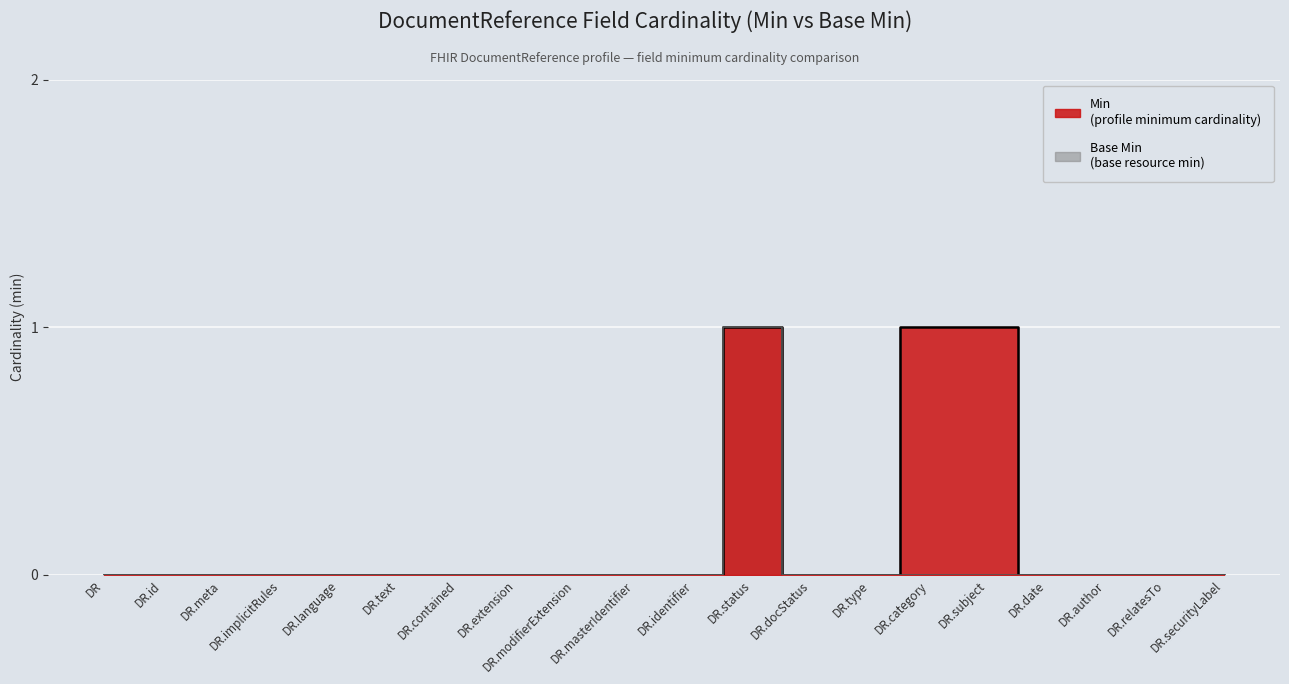

List the series in order of their peak value, highest first.

Min, Base Min